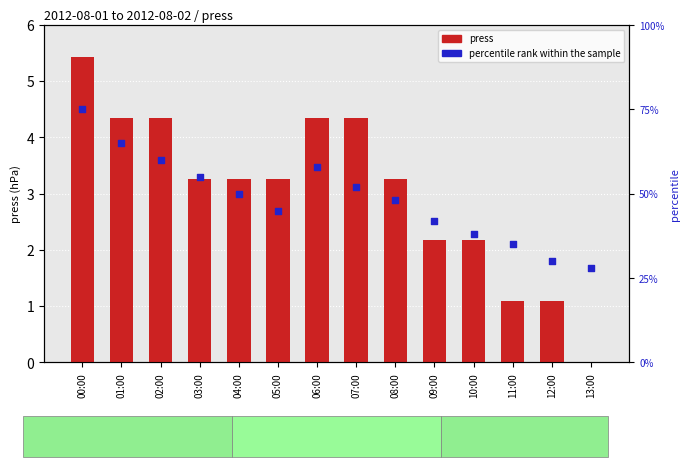

At how many categories does at least one series exceed 15?

14